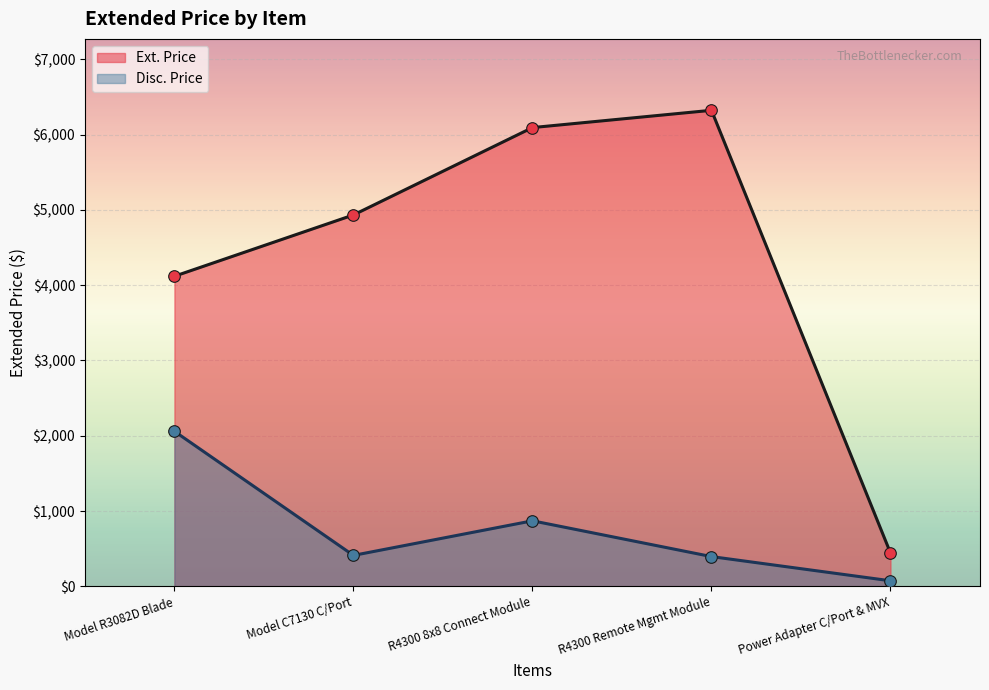

Which has a higher value, Model C7130 C/Port or Model R3082D Blade?

Model C7130 C/Port